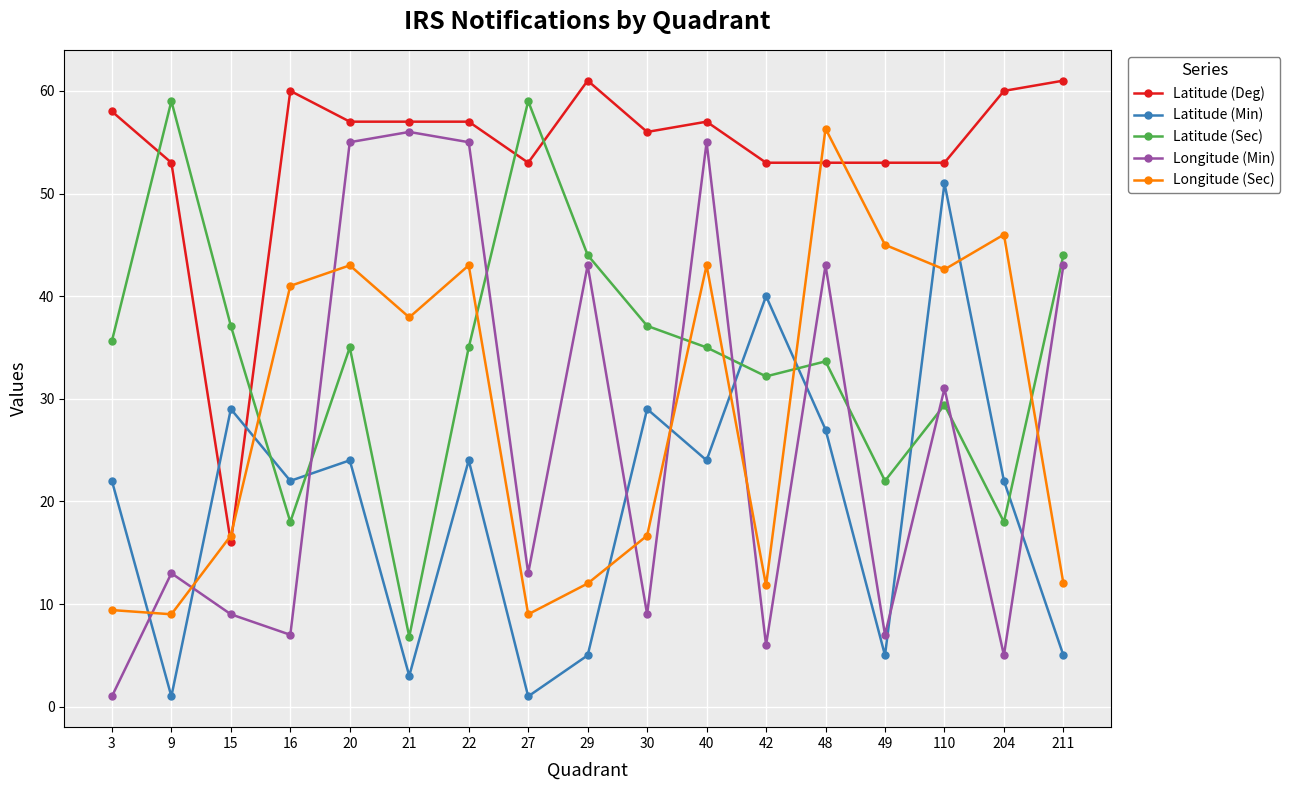

Where is the first local minimum for Latitude (Min)?

9